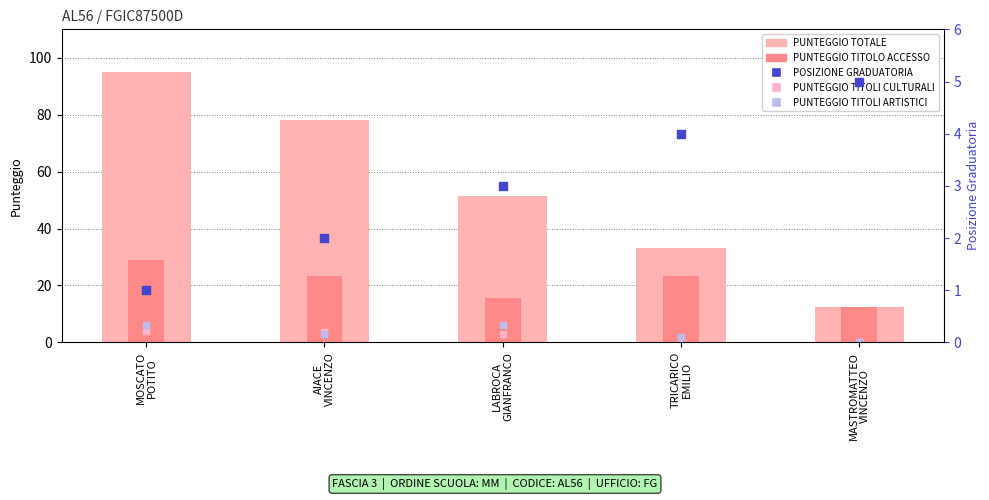

At how many categories does at least one series exceed 65?

2